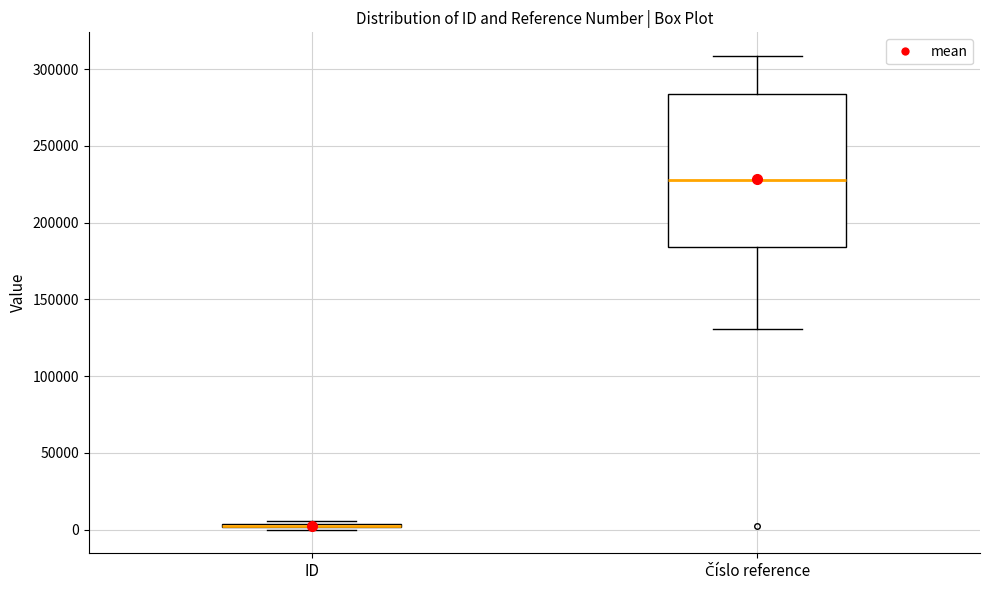

Reading left to right, read every box against the y-axis: the position of its median line, the range the box covers, and the ends of its whiskers. The values are not printed on the chart, so give them approximately, as read against the axis.

ID: box collapsed to a line at 0, whiskers 0 to 5000
Číslo reference: median 225000, box 185000 to 285000, whiskers 130000 to 310000